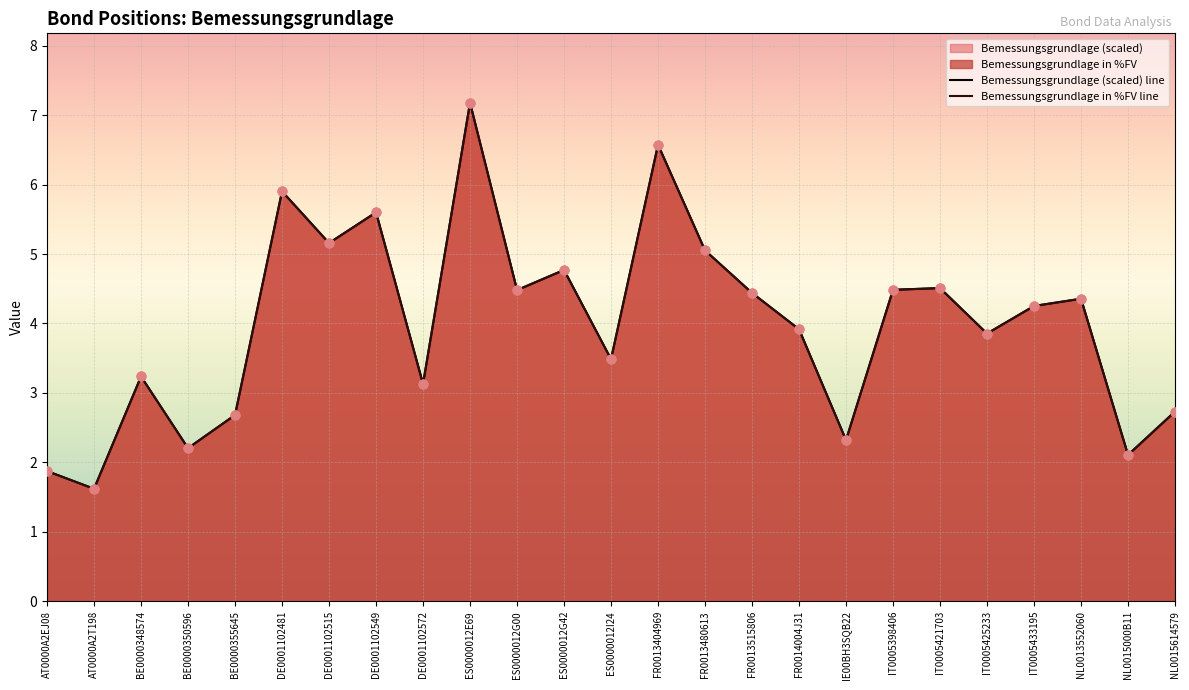

At how many categories does at least one series exceed 4?

13